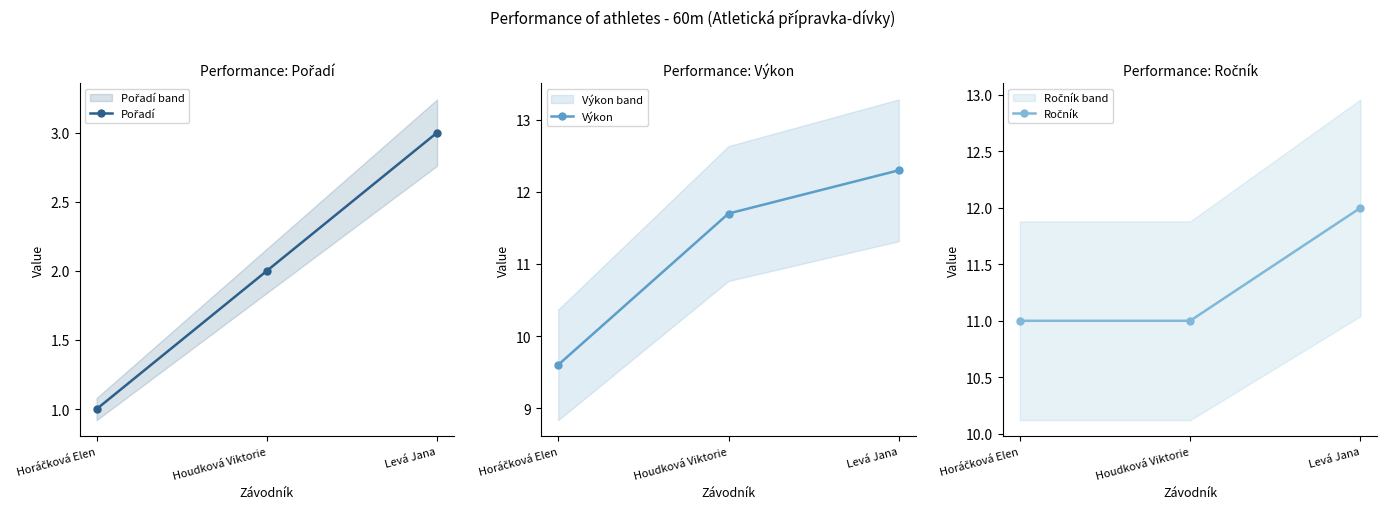

What is the label of the 2nd point from the right?

Houdková Viktorie